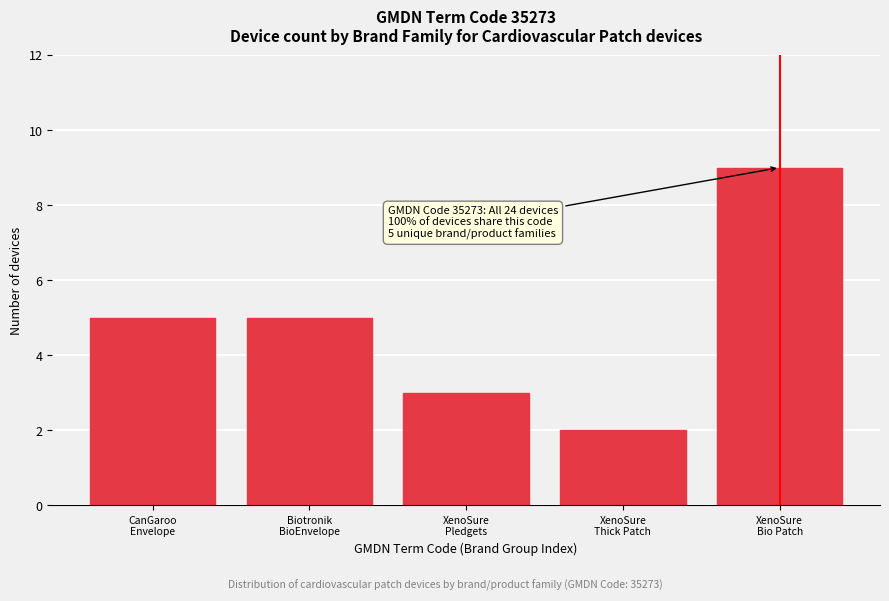

Reading right to left, what are all the values shown in this chart?

9	2	3	5	5